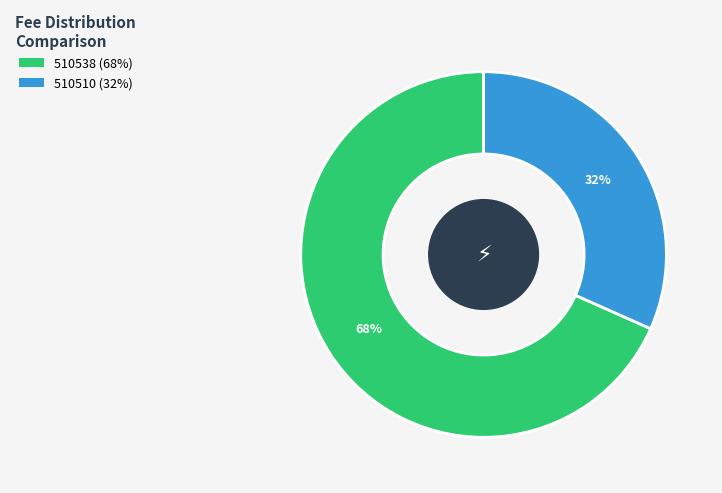

To the nearest percent, what is the combined percentage of 510538 and 510510?

100%